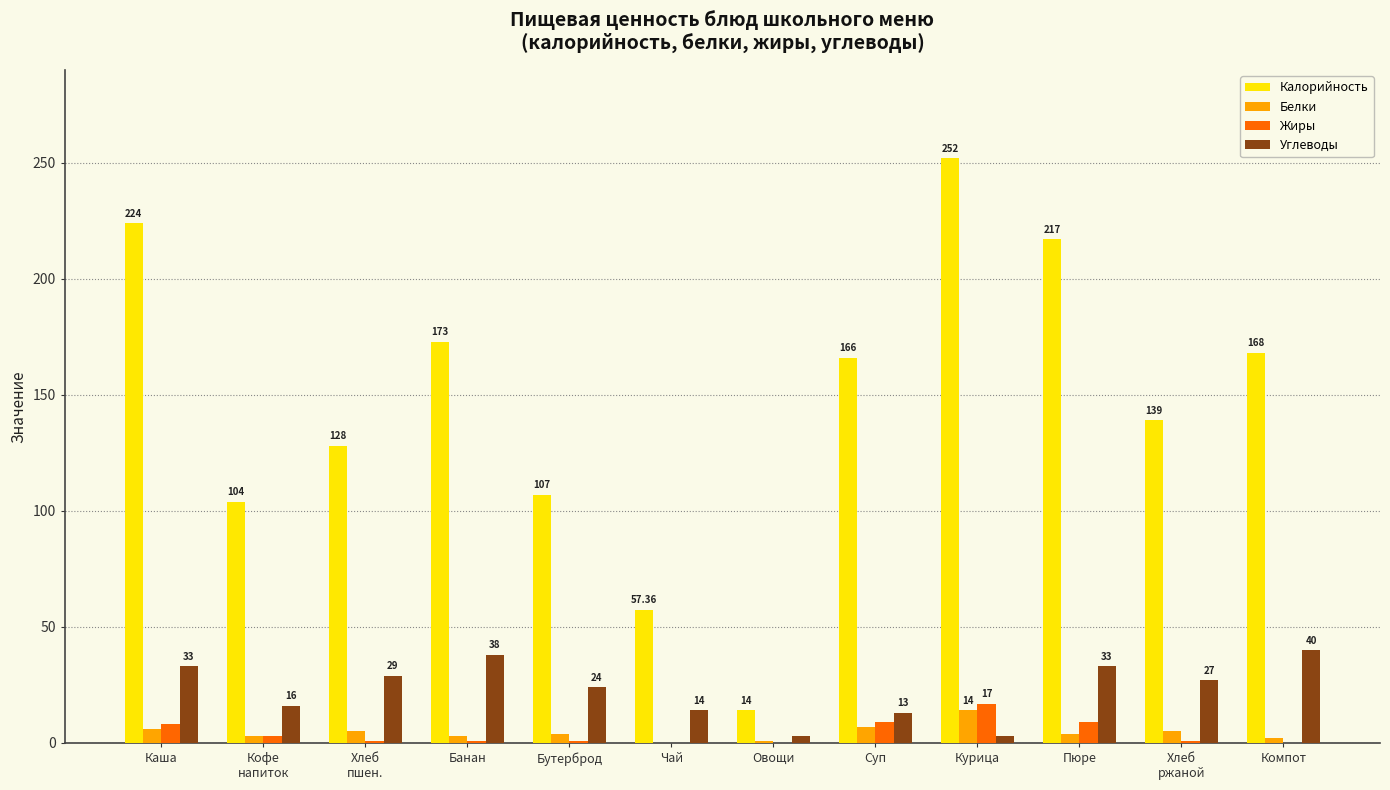

At which category is the sum across all series the highest?

Курица